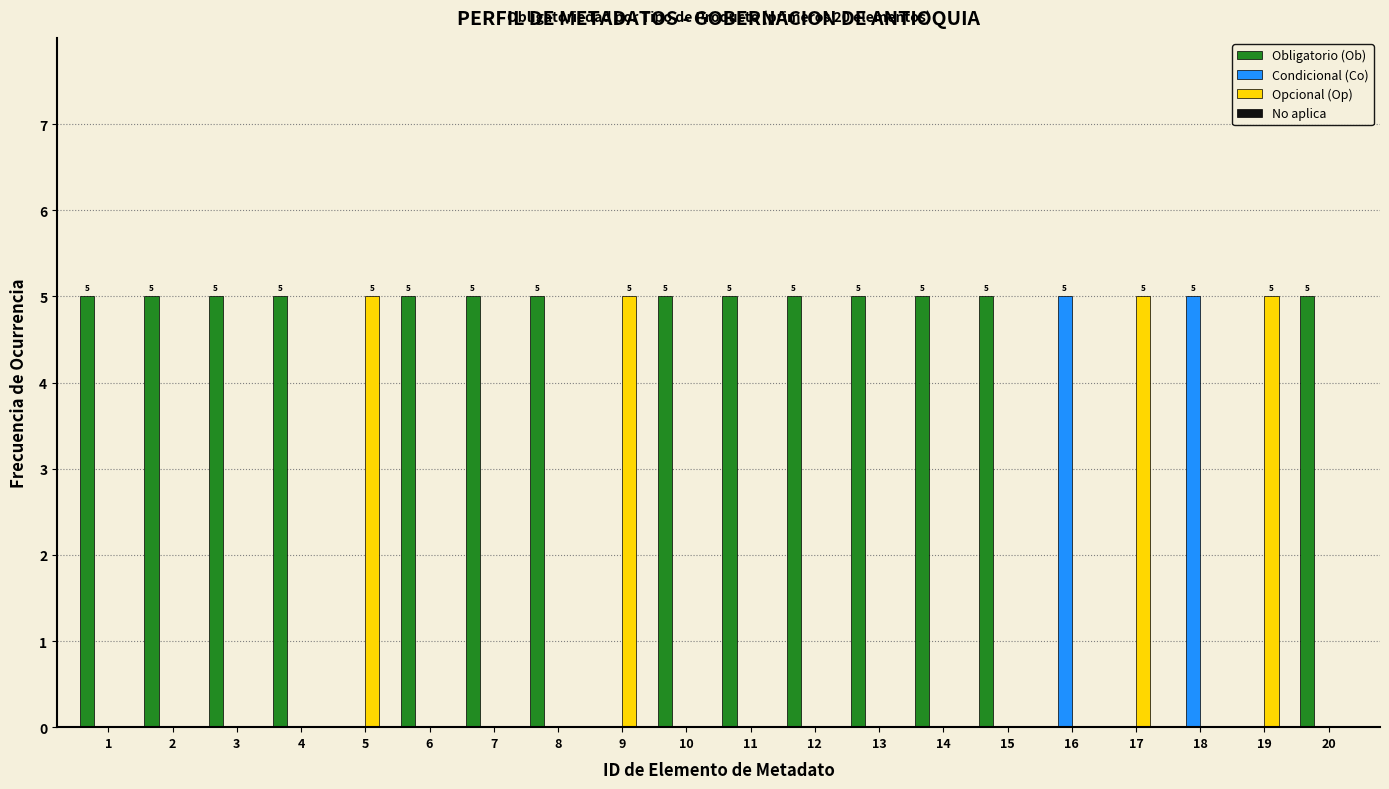

What is the maximum value shown in the chart?

5